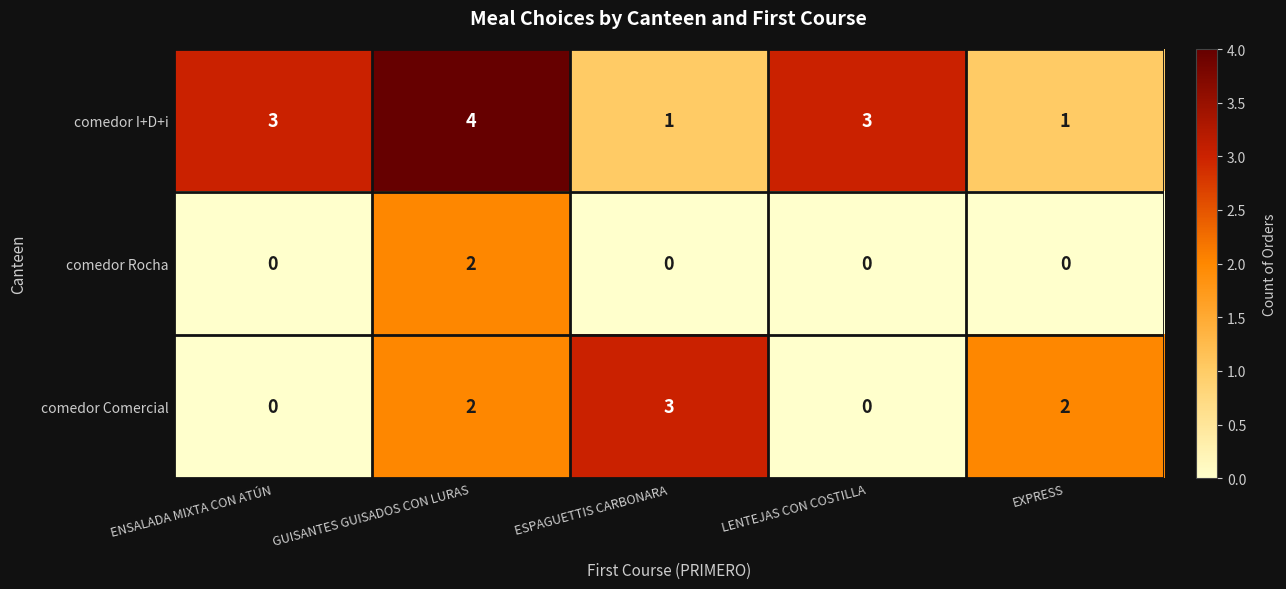

True or false: comedor Comercial has a value of -2 at ENSALADA MIXTA CON ATÚN.

False